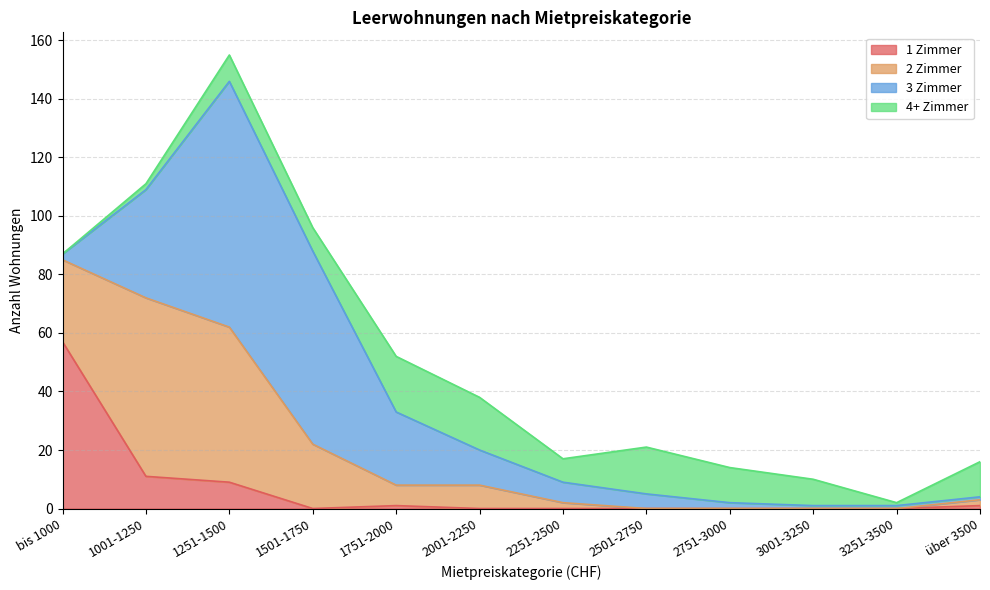

What is the spread (max minus min) of values at 3001-3250?

9